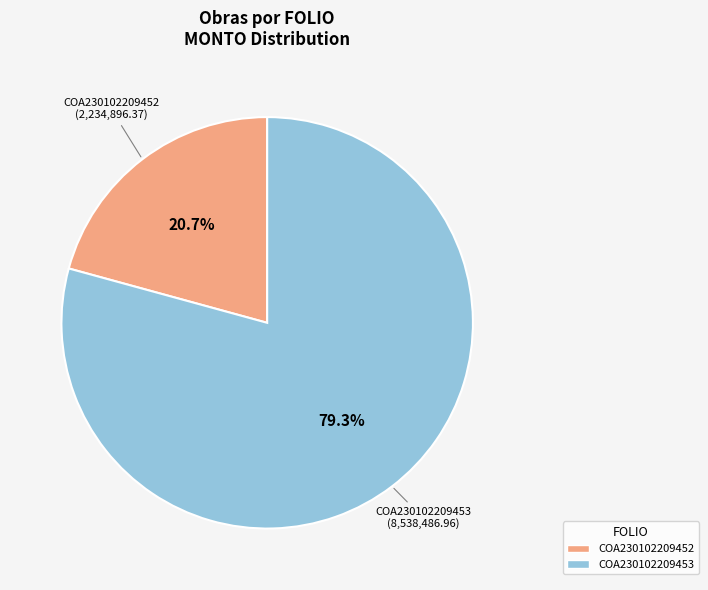

What is the total percentage of COA230102209453 and COA230102209452?

100.0%